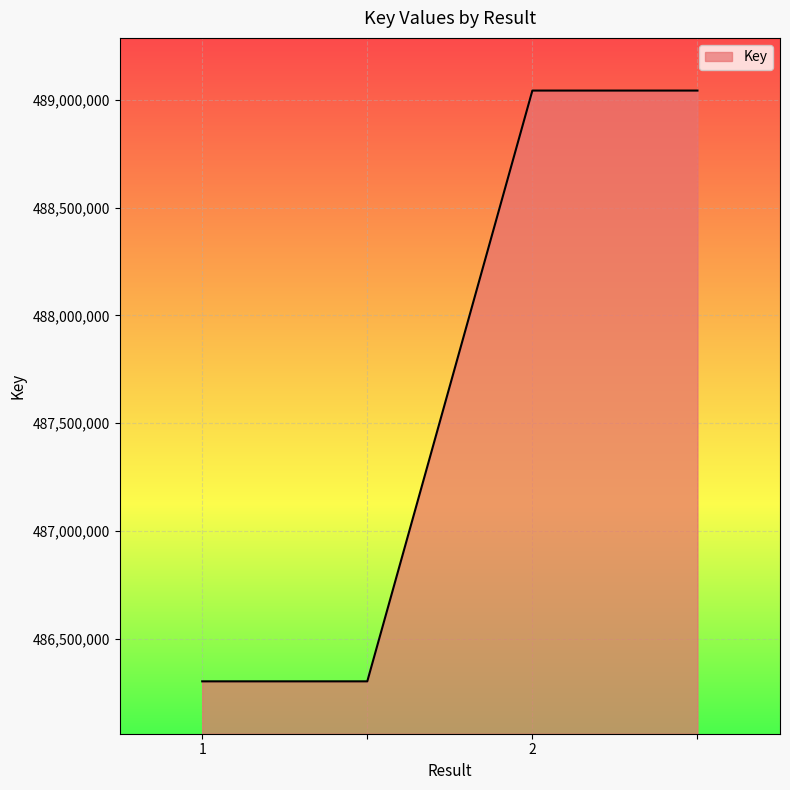

What is the difference between the maximum and minimum values?

2742329